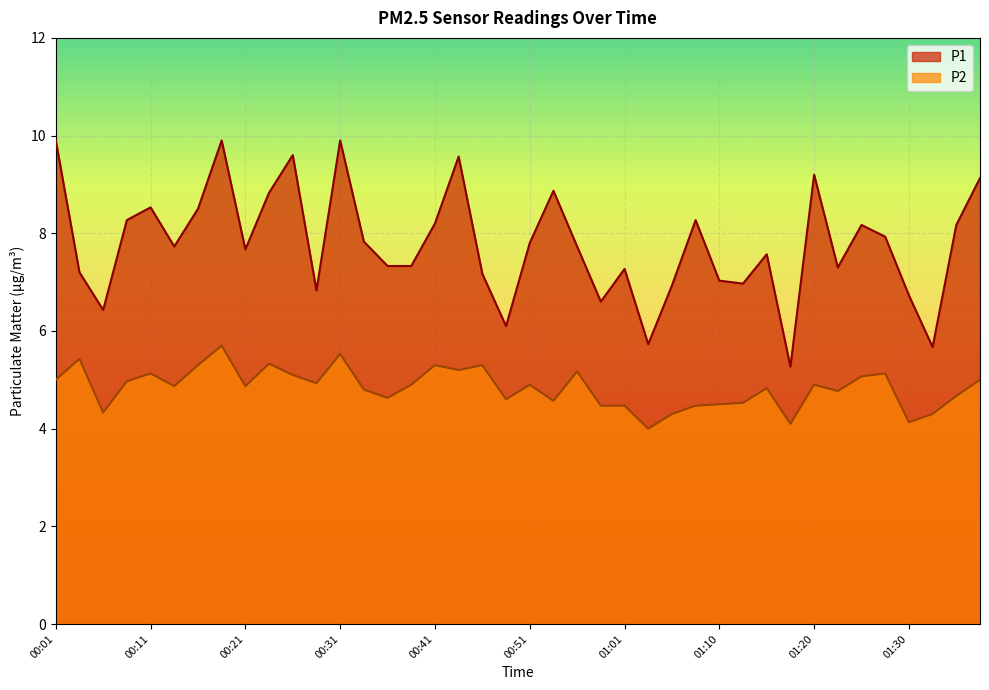

Rank the categories by P2 value from lowest to highest.

01:03, 01:17, 01:30, 01:05, 01:32, 00:06, 00:58, 01:01, 01:08, 01:10, 01:13, 00:53, 00:48, 00:36, 01:34, 01:22, 00:33, 01:15, 00:13, 00:21, 00:38, 00:51, 01:20, 00:28, 00:08, 00:01, 01:37, 01:25, 00:26, 00:11, 01:27, 00:56, 00:43, 00:16, 00:41, 00:46, 00:23, 00:03, 00:31, 00:18